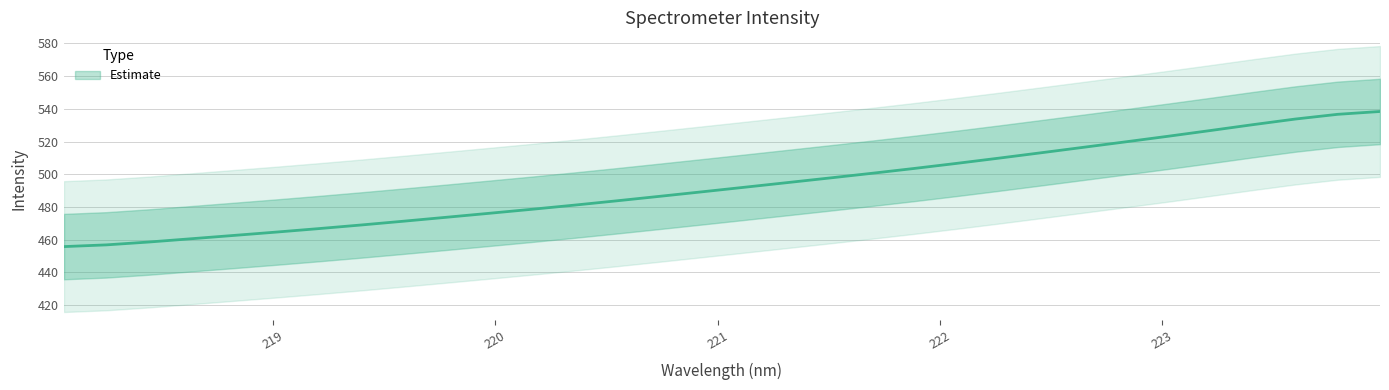

List the labels in order of value, largest first.

223.9802, 223.7895, 223.5987, 223.408, 223.2172, 223.0264, 222.8355, 222.6447, 222.4538, 222.263, 222.0721, 221.8812, 221.6902, 221.4993, 221.3083, 221.1174, 220.9264, 220.7354, 220.5444, 220.3533, 220.1623, 219.9712, 219.7801, 219.589, 219.3979, 219.2067, 219.0156, 218.8244, 218.6332, 218.442, 218.2508, 218.0596